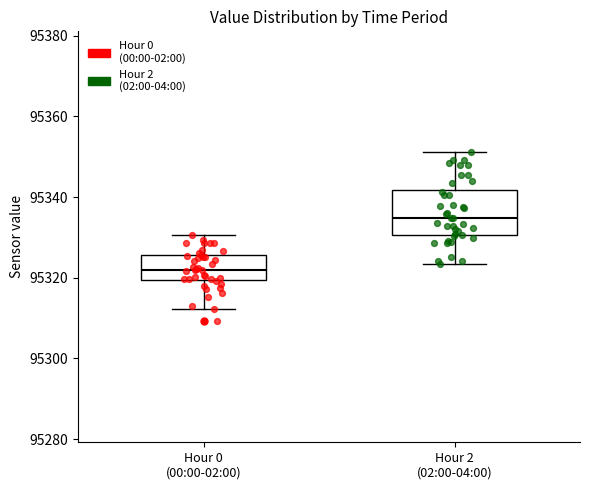

Reading left to right, read every box against the y-axis: the position of its median line, the range the box covers, and the ends of its whiskers. The values are not printed on the chart, so give them approximately, as read against the axis.

Hour 0 (00:00-02:00): median 95322, box 95320 to 95326, whiskers 95312 to 95330
Hour 2 (02:00-04:00): median 95334, box 95330 to 95342, whiskers 95324 to 95352